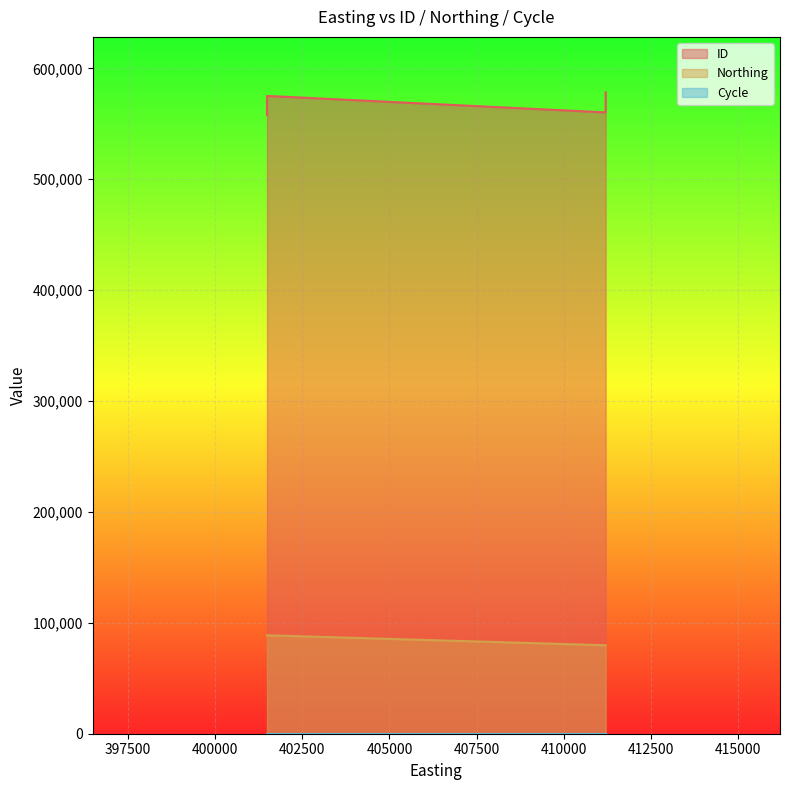

At which label is Cycle closest to 3?

401488